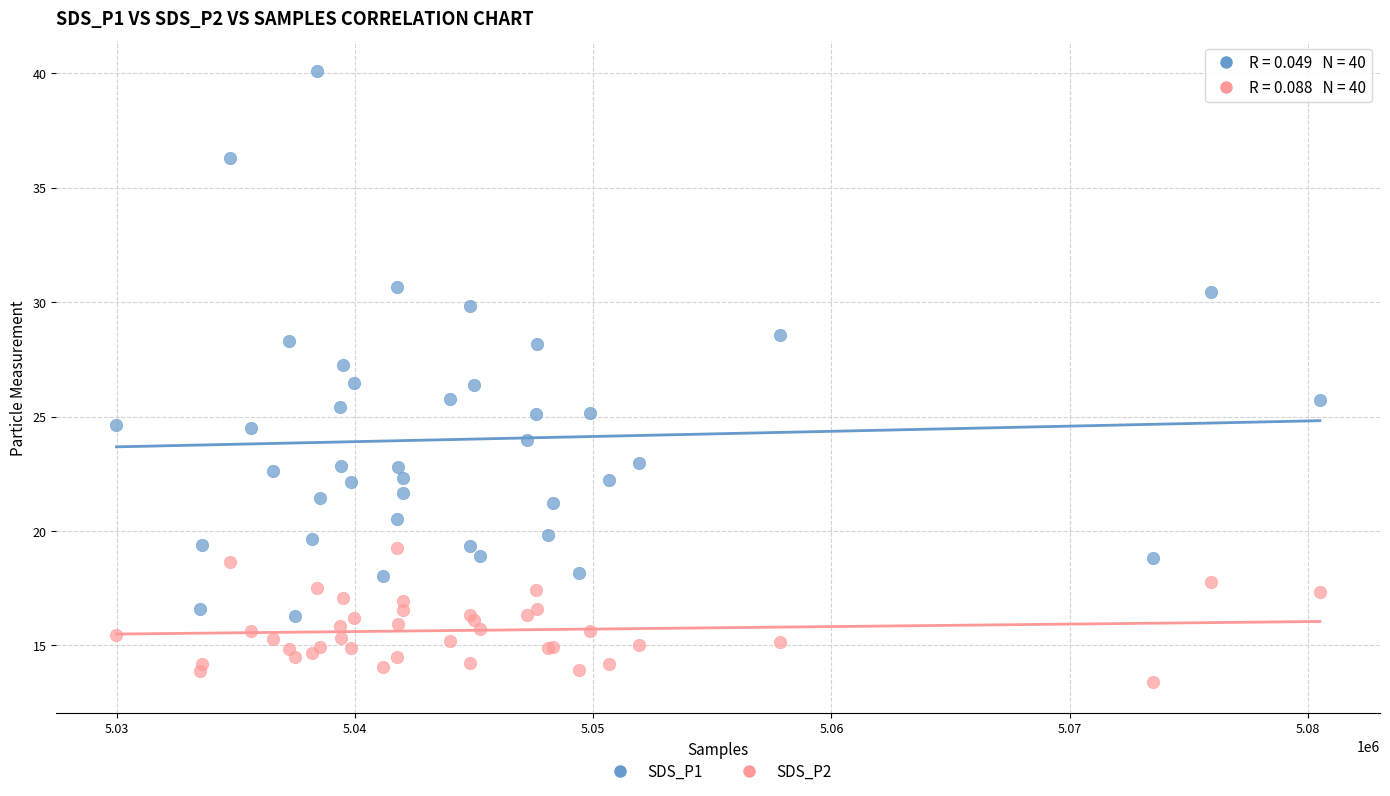

Which series has the widest spread of Y values?

SDS_P1